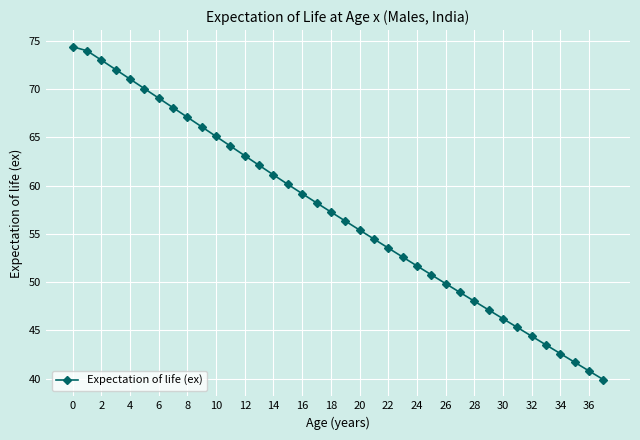

How many data points does each series have?

38